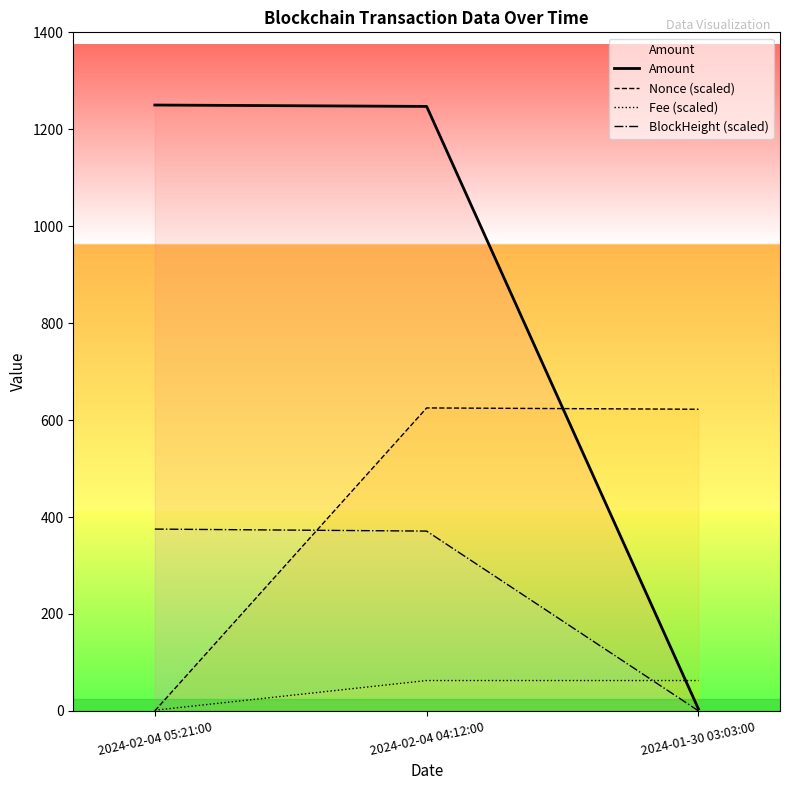

What is the label of the 1st point from the right?

2024-01-30 03:03:00